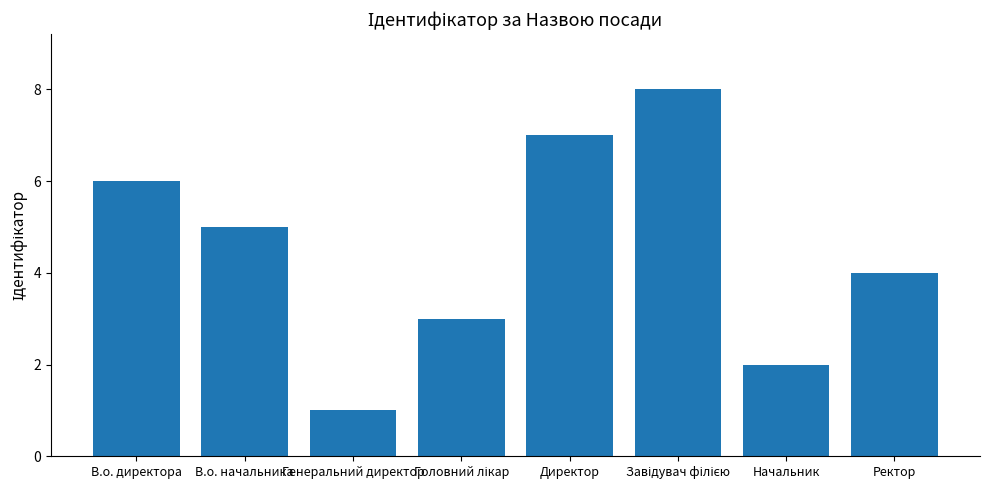

Reading left to right, what are all the values shown in this chart?

6	5	1	3	7	8	2	4